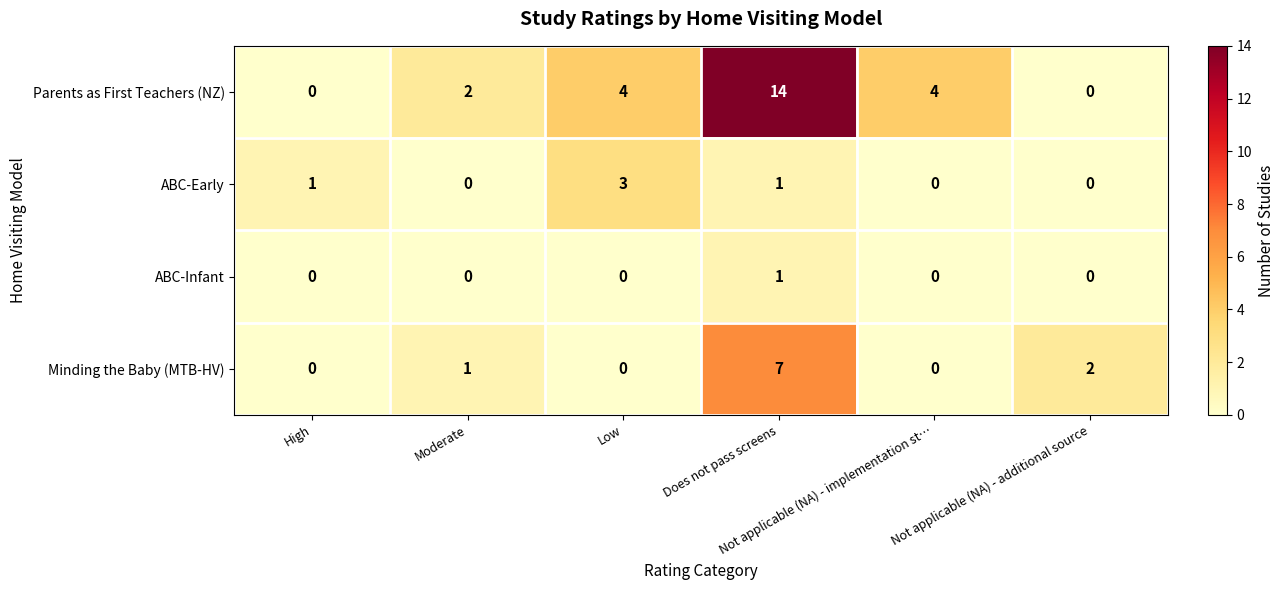

Which series has the largest total across all categories?

Parents as First Teachers (NZ)